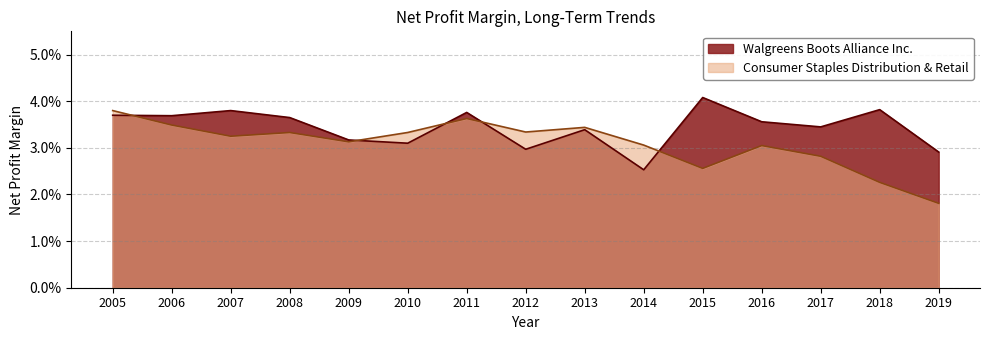

How many interior local peaks does the Walgreens Boots Alliance Inc. series have?

5